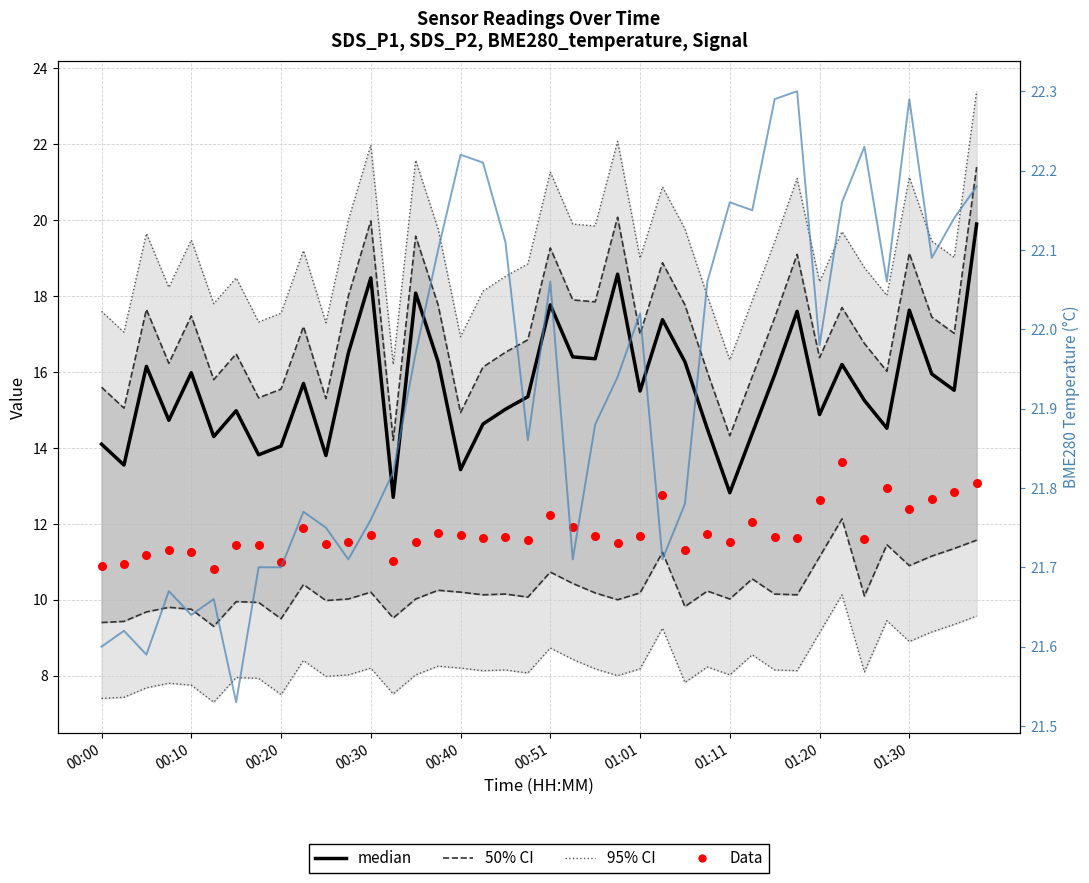

Which series contains the highest Y value?

95% CI